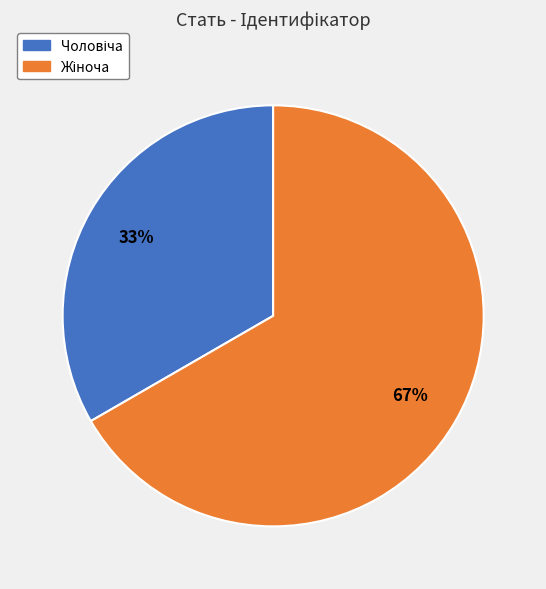

Does any single category account for the majority?

Yes